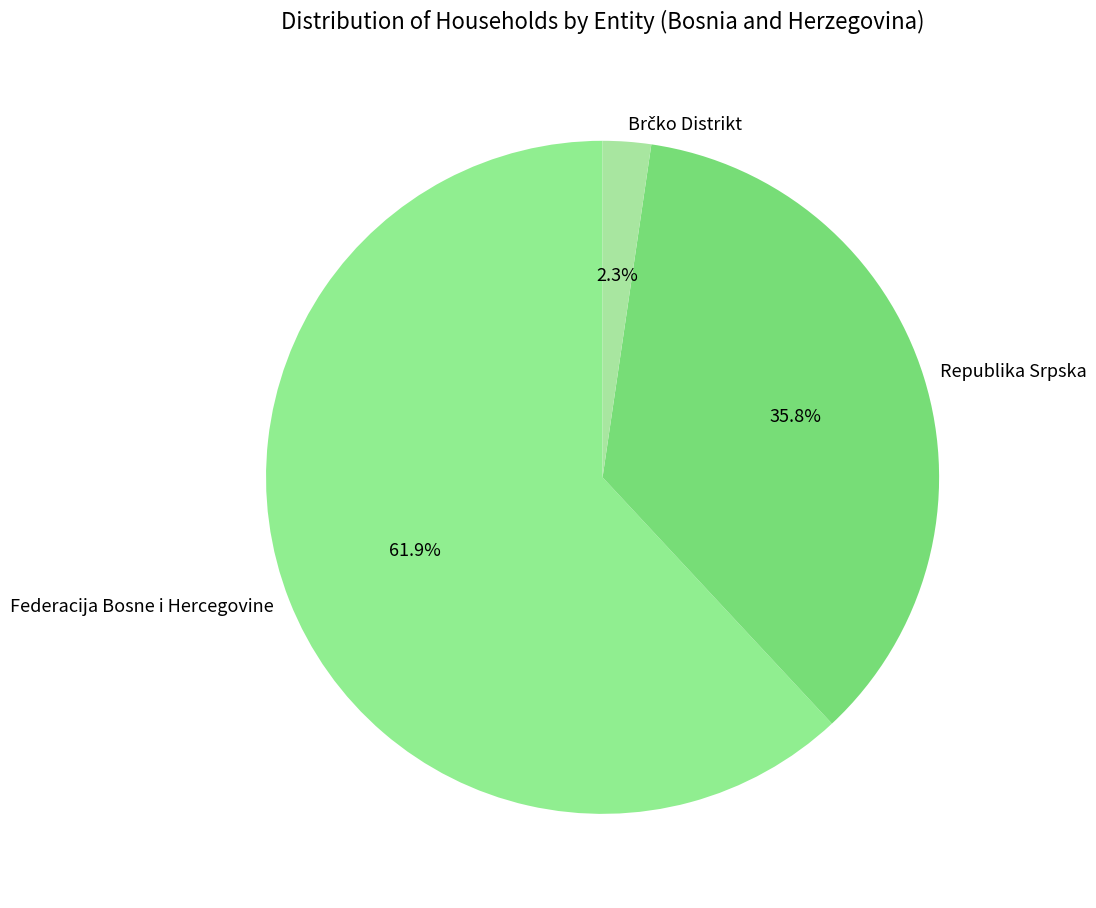

Which slice represents more than half of the pie?

Federacija Bosne i Hercegovine